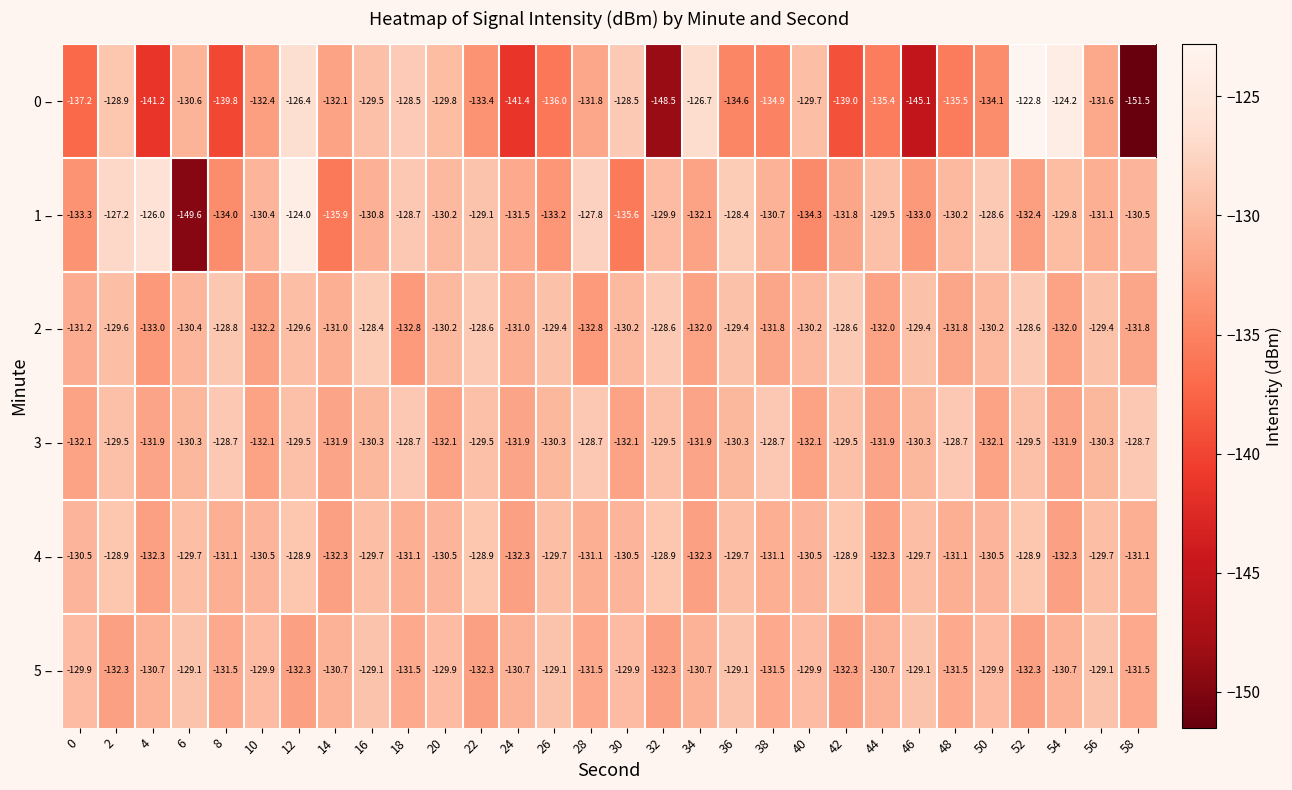

Which series changed the most between 24 and 26?

0 –